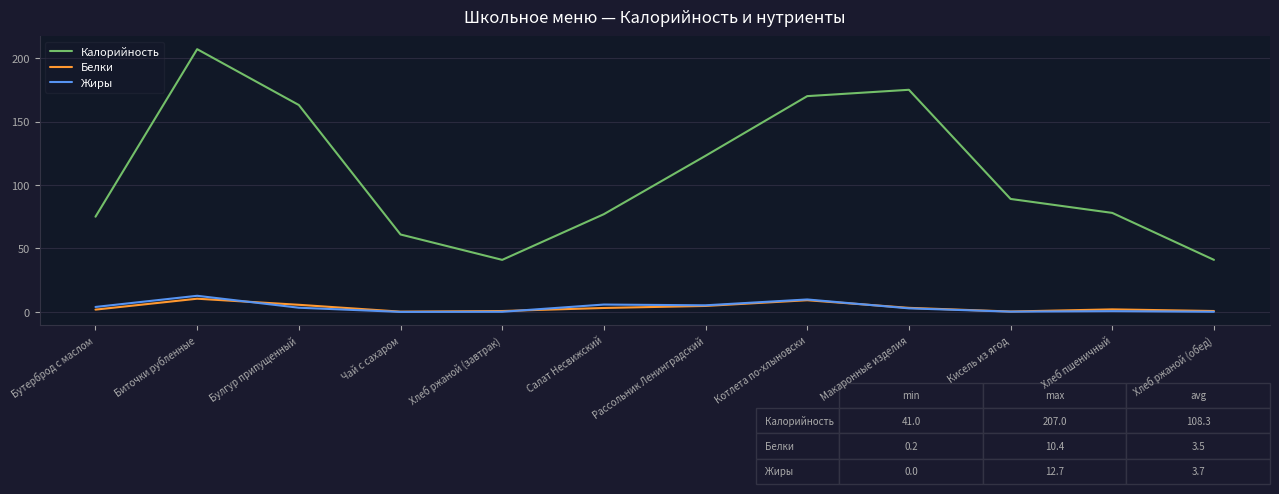

What is the greatest value displayed?

207.0